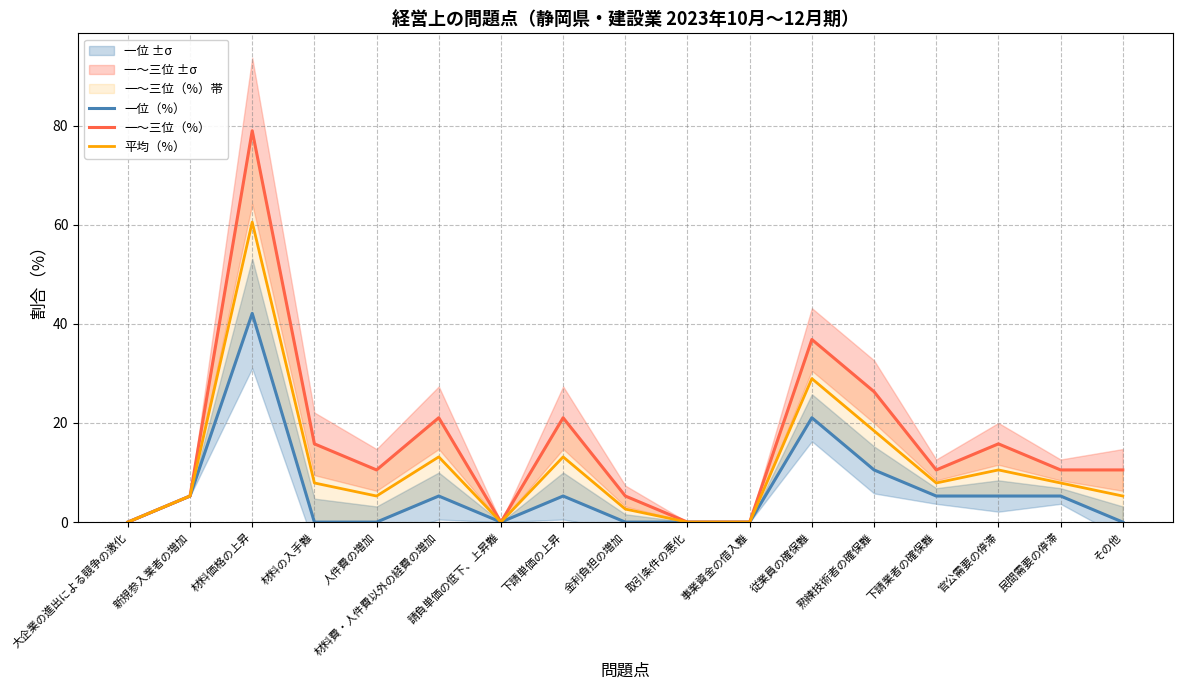

Is this an area chart (filled region under the line)?

No